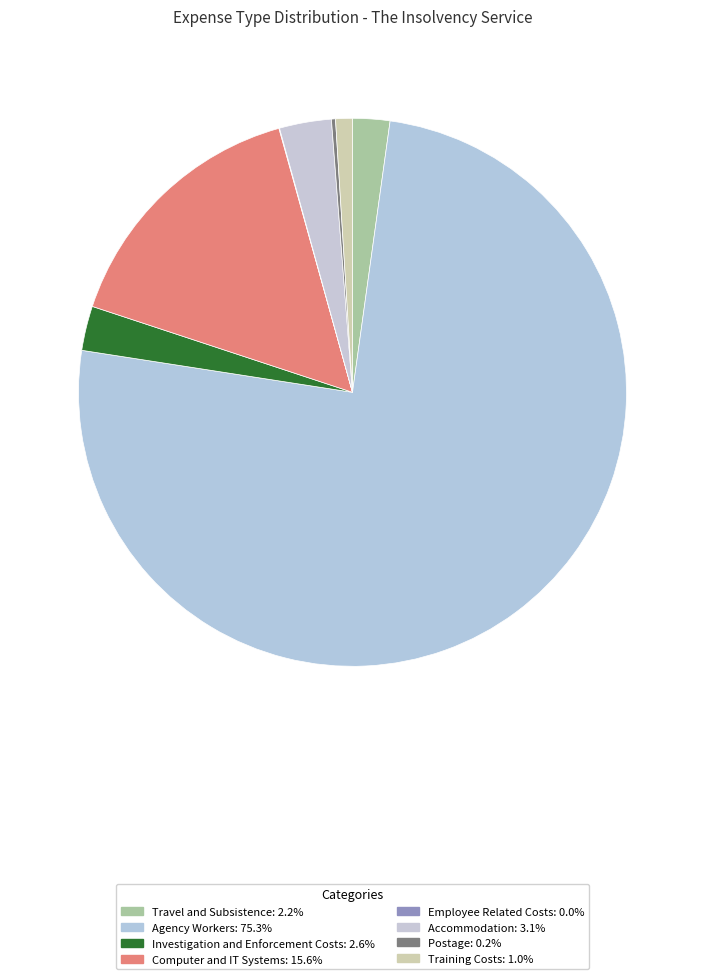

Count the number of slices in the pie.

8